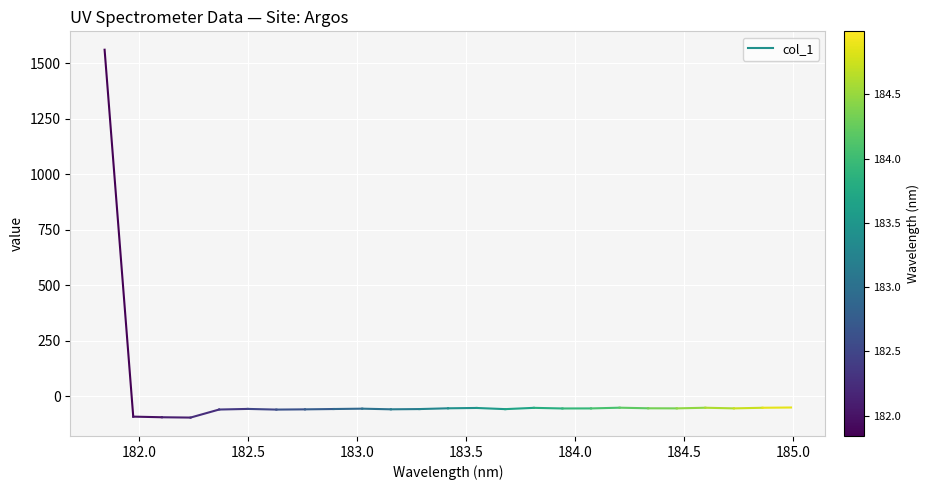

At which label is the value closest to 733?

182.0